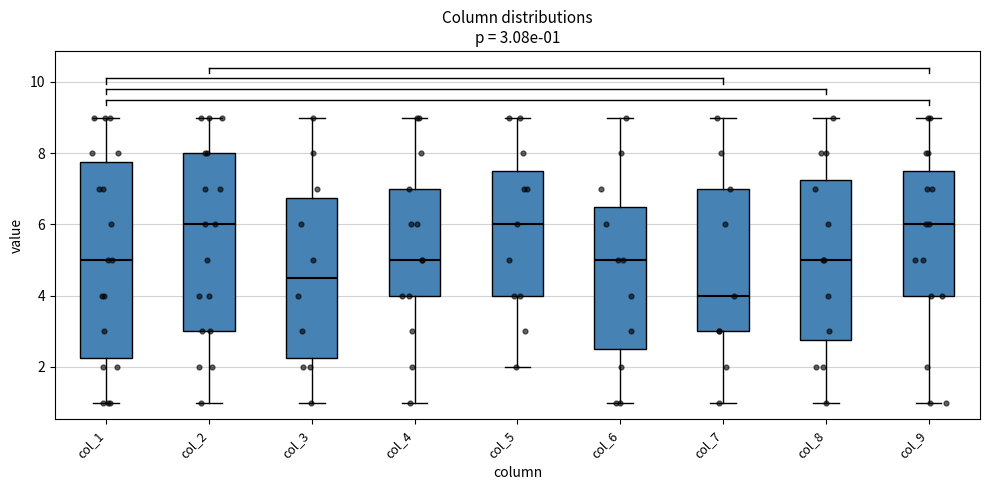

Which box is the tallest, from its lower edge to its upper edge?

col_1